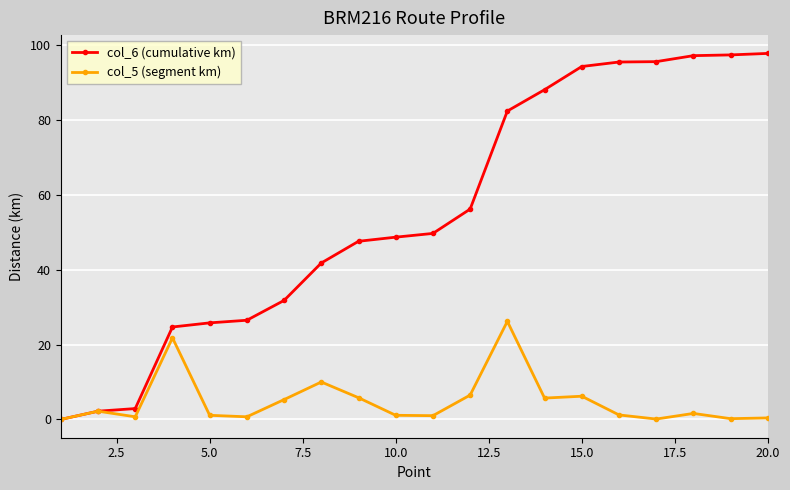

Does the chart display data point markers on the line(s)?

Yes